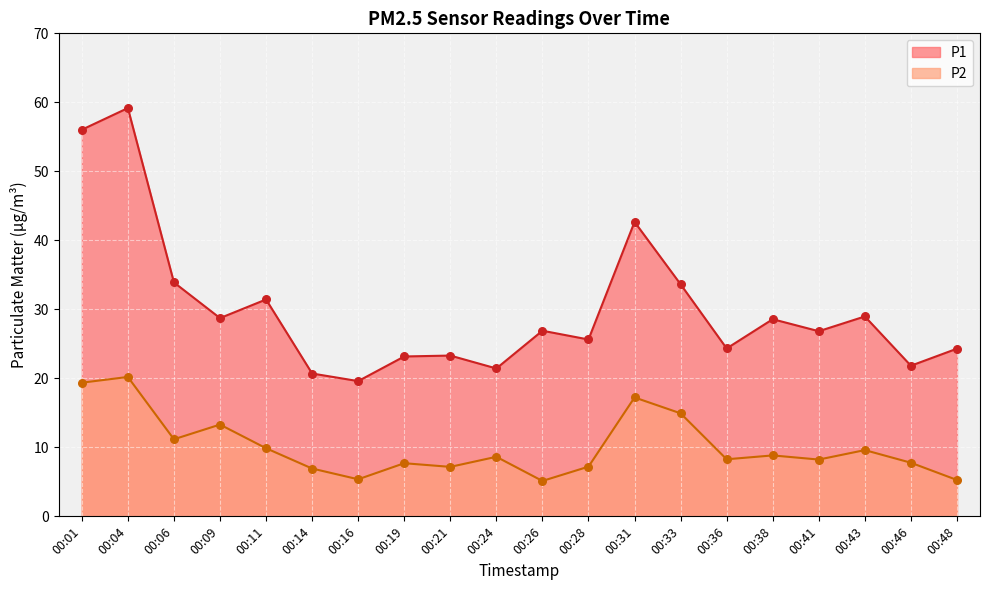

Is the value of P1 at 00:14 greater than the value of P2 at 00:28?

Yes